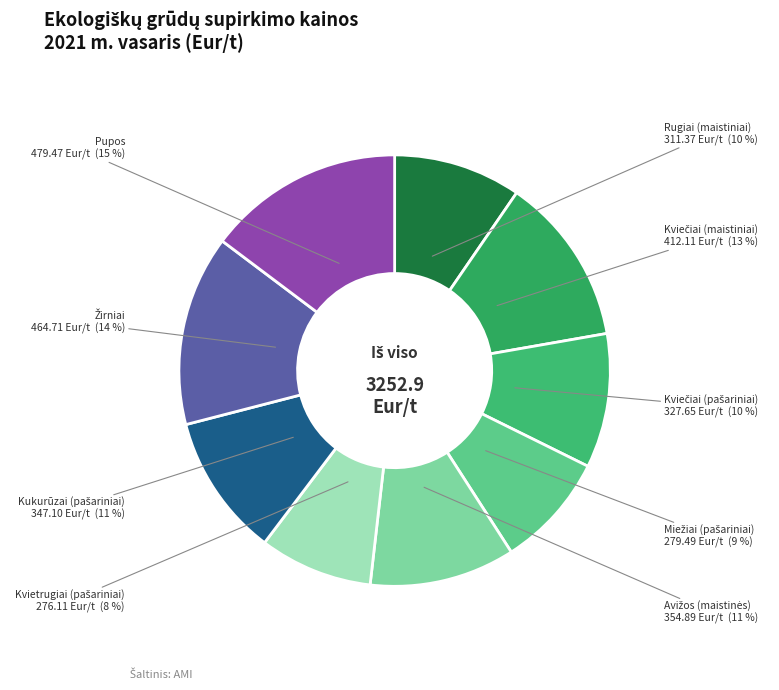

The Pupos slice represents 15% of the pie. True or false?

True